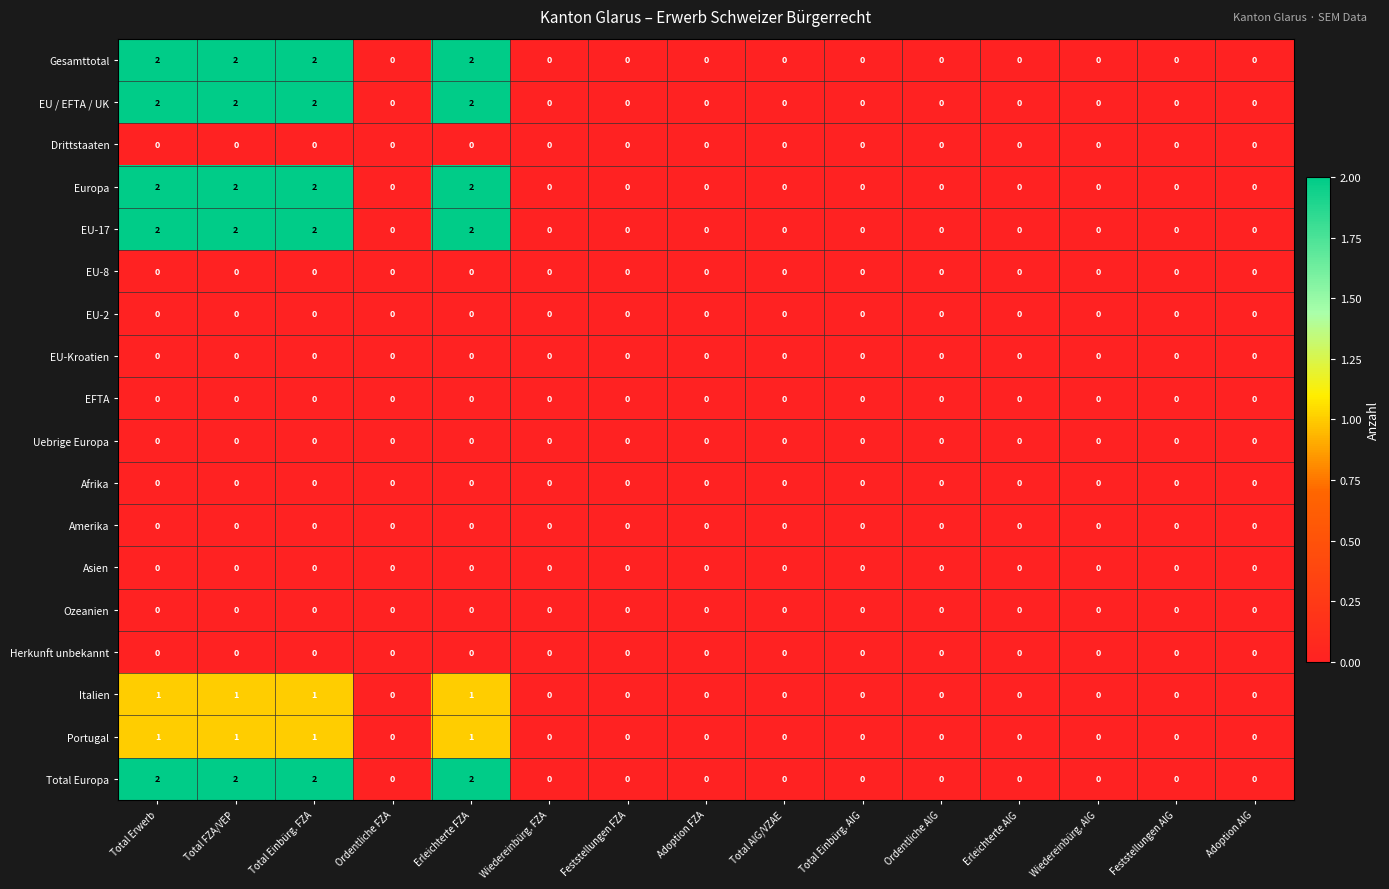

The value of EFTA at Total Erwerb is 0. True or false?

True